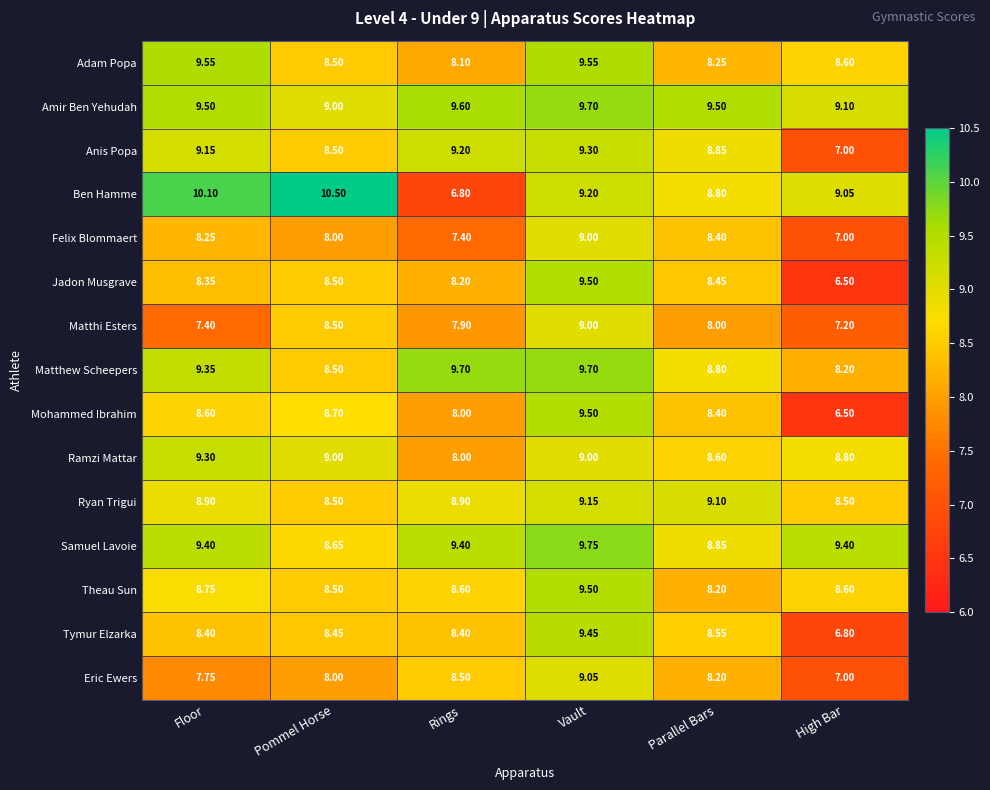

Which category has the lowest value in the Matthi Esters series?

High Bar